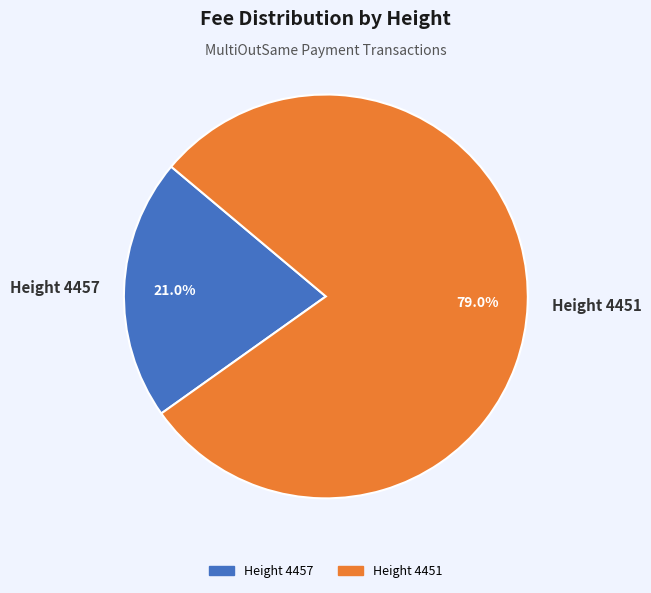

Which has a higher value, Height 4457 or Height 4451?

Height 4451